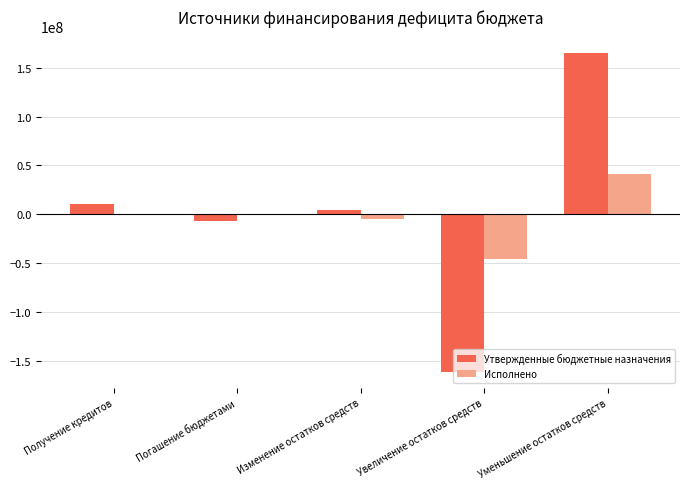

At which label does Исполнено reach its peak?

Уменьшение остатков средств